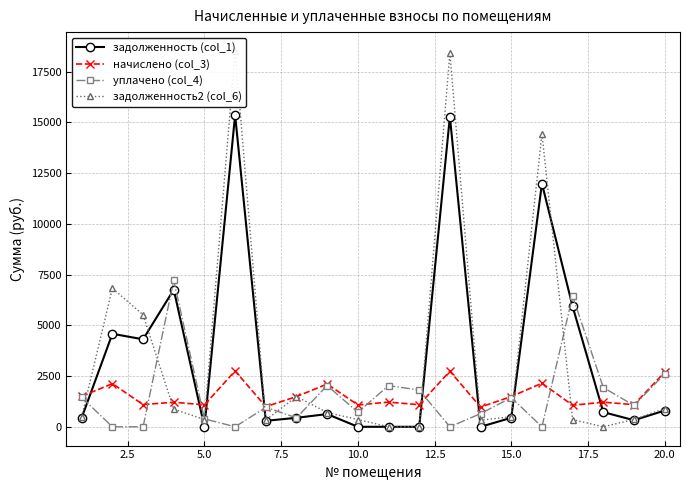

Rank the series by their maximum value, from highest to lowest.

задолженность2 (col_6), задолженность (col_1), уплачено (col_4), начислено (col_3)